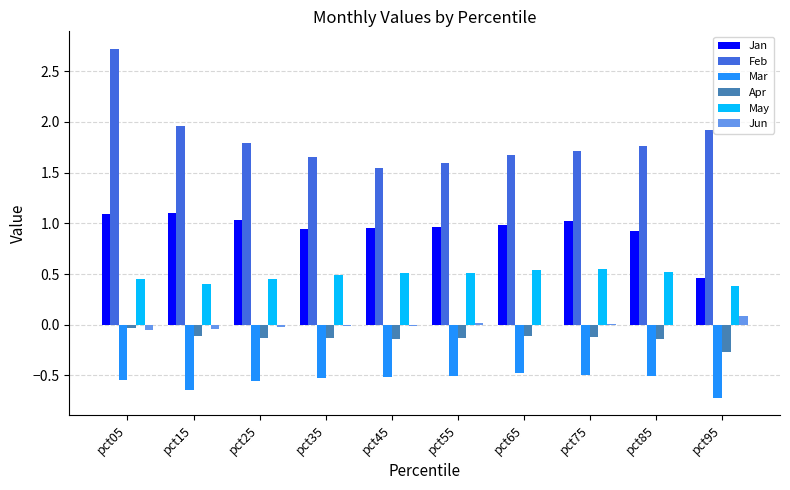

Where is Jan nearest to the value 0?

pct95